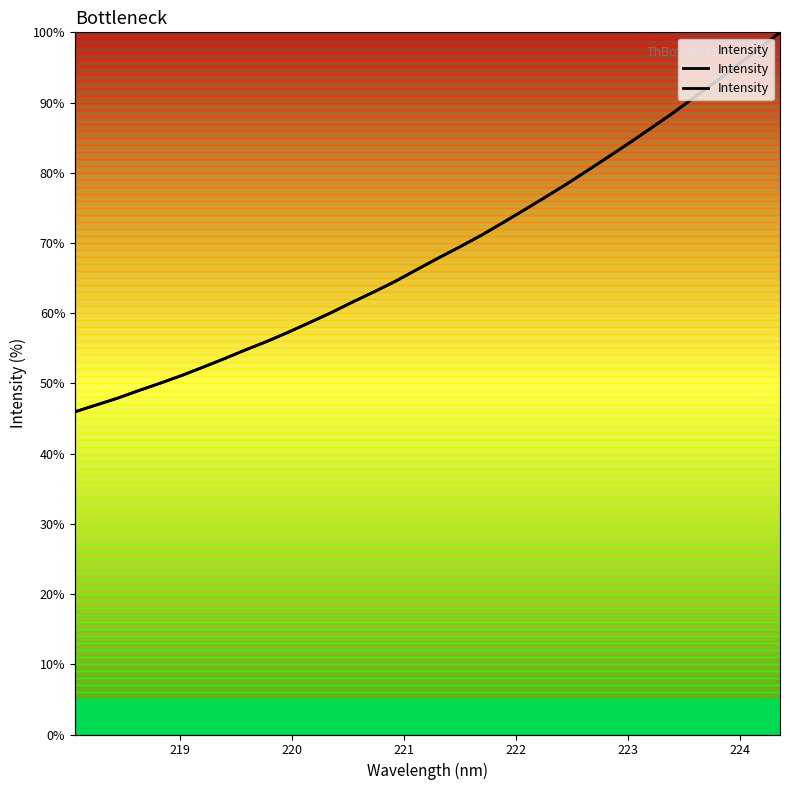

True or false: the data has more than 1 interior local peaks.

False